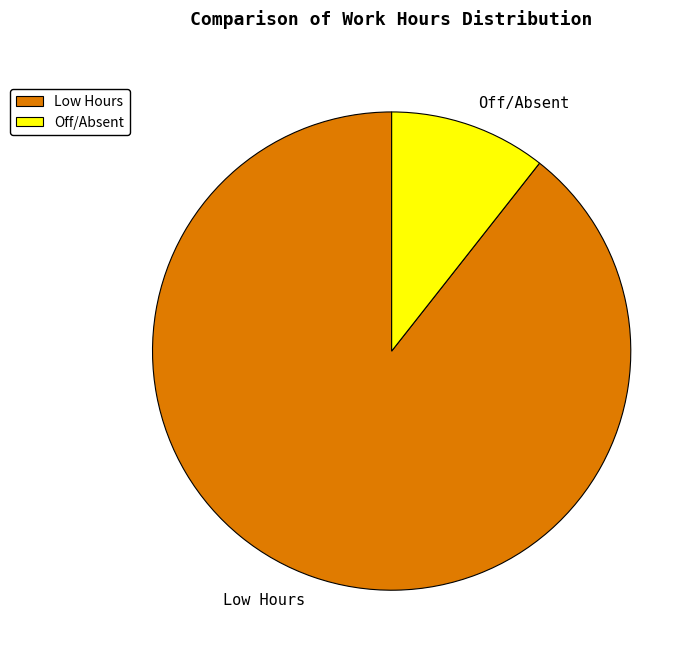

Does Off/Absent account for over 50% of the chart?

No